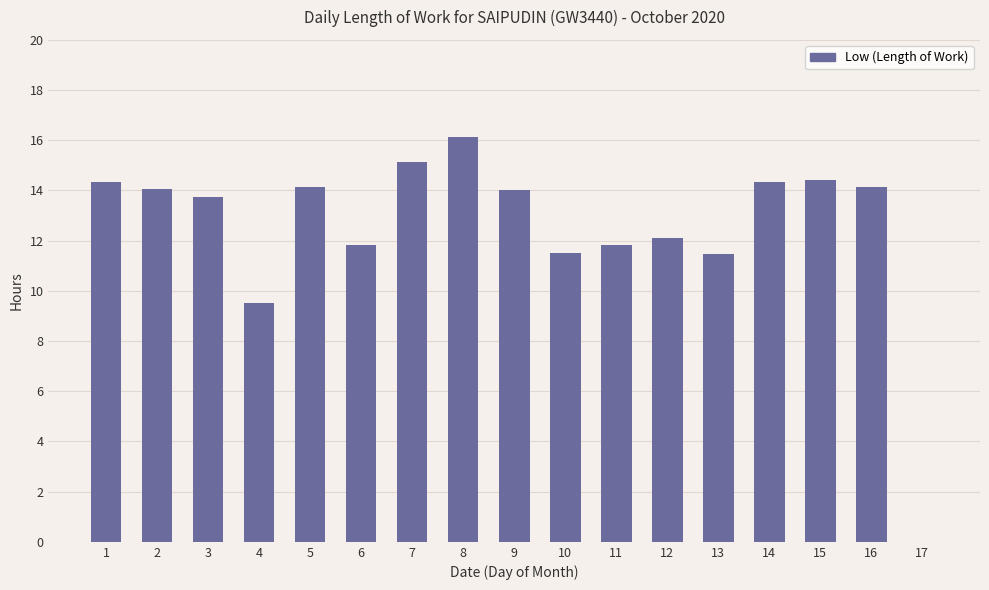

Where is the data nearest to the value 8?

4